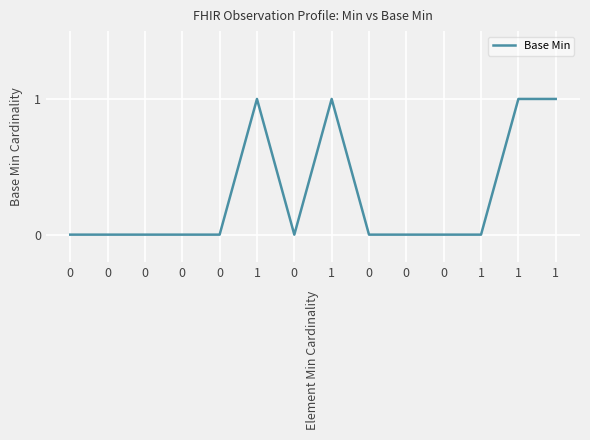

How many points are higher than both their immediate neighbors (excluding endpoints)?

2